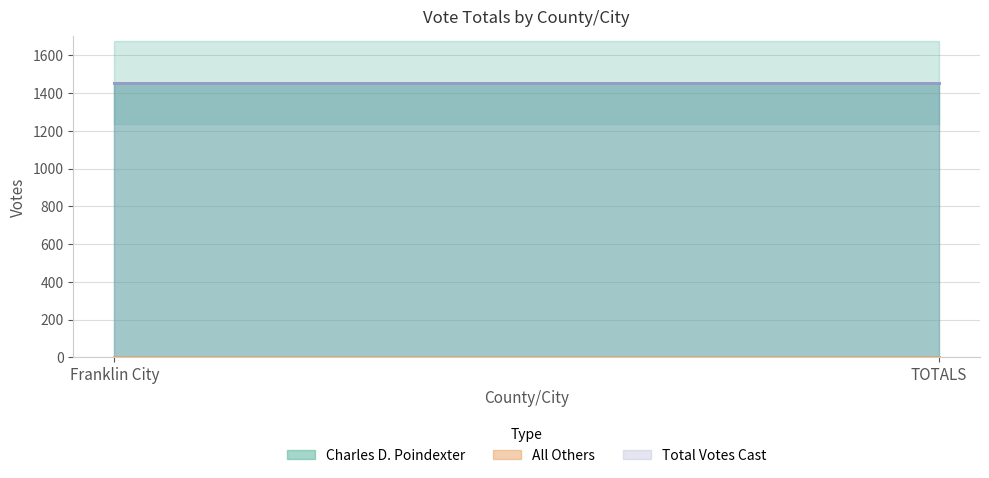

Reading left to right, transcribe all the data shown in this chart.

Charles D. Poindexter: 1455	1455
All Others: 0	0
Total Votes Cast: 1455	1455